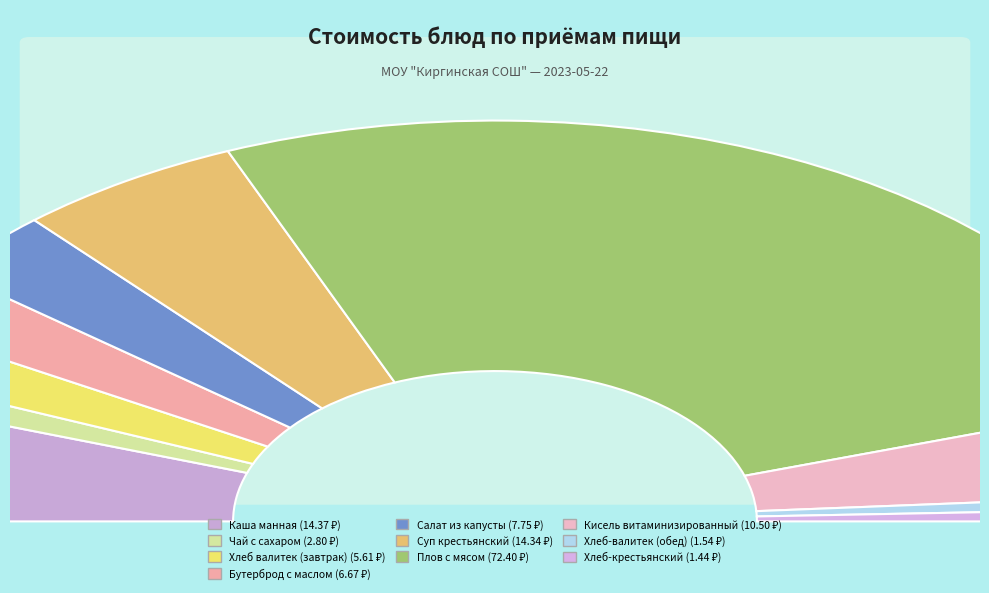

The Каша манная slice represents 10% of the pie. True or false?

True